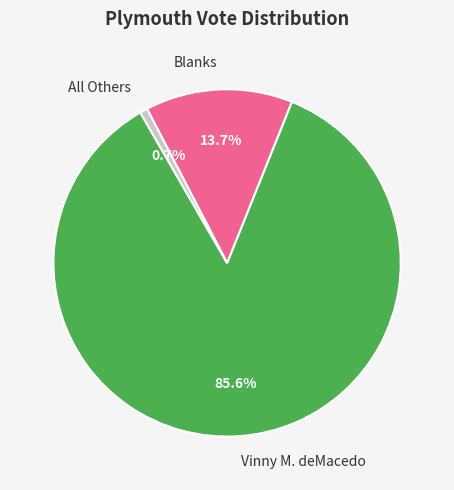

How many slices are in this pie chart?

3